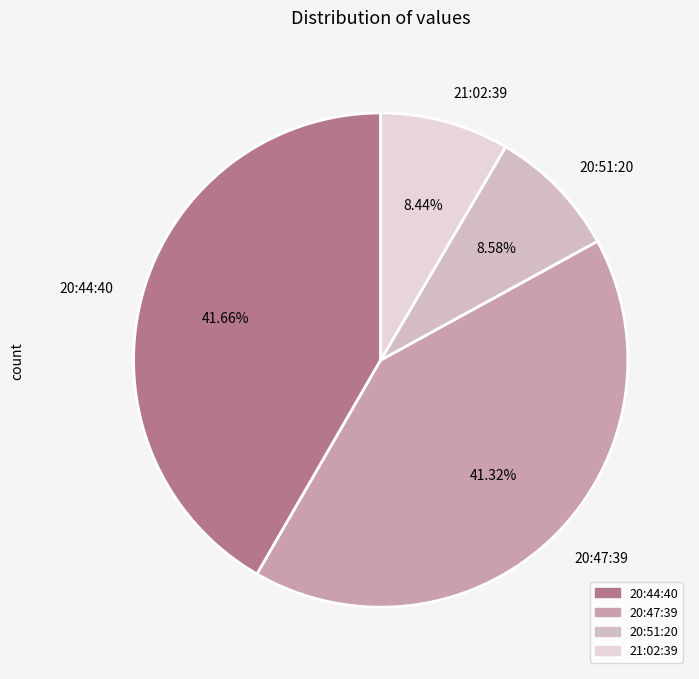

Is there a majority slice in this chart?

No